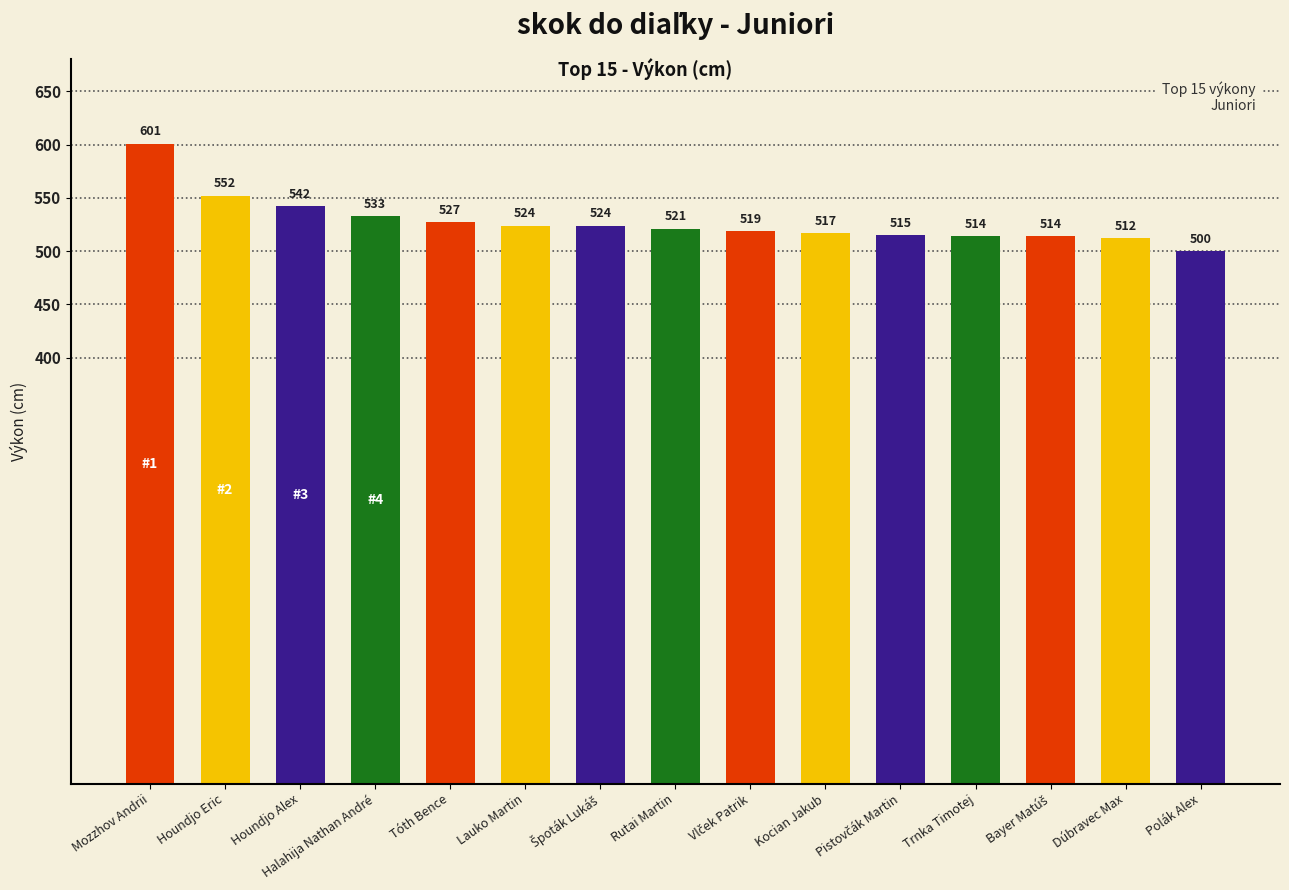

What is the greatest value displayed?

601